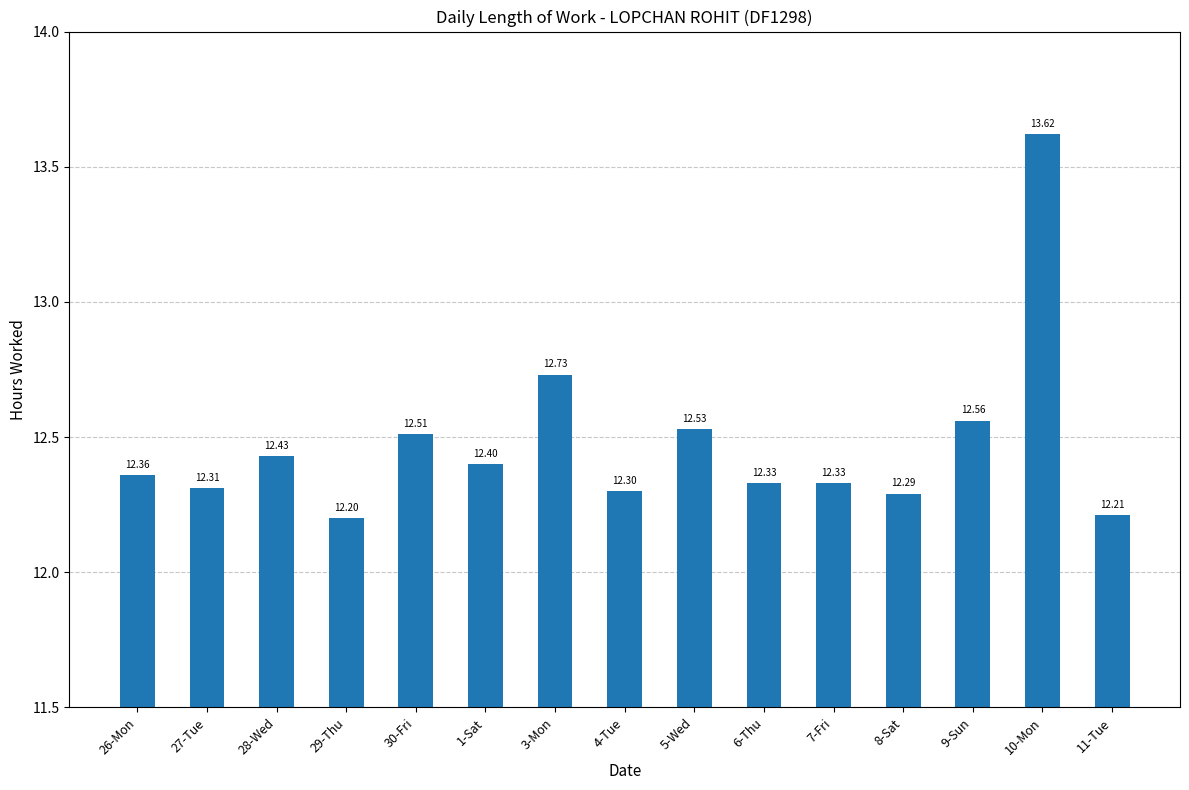

Reading left to right, extract all data points from this chart.

26-Mon=12.4	27-Tue=12.3	28-Wed=12.4	29-Thu=12.2	30-Fri=12.5	1-Sat=12.4	3-Mon=12.7	4-Tue=12.3	5-Wed=12.5	6-Thu=12.3	7-Fri=12.3	8-Sat=12.3	9-Sun=12.6	10-Mon=13.6	11-Tue=12.2